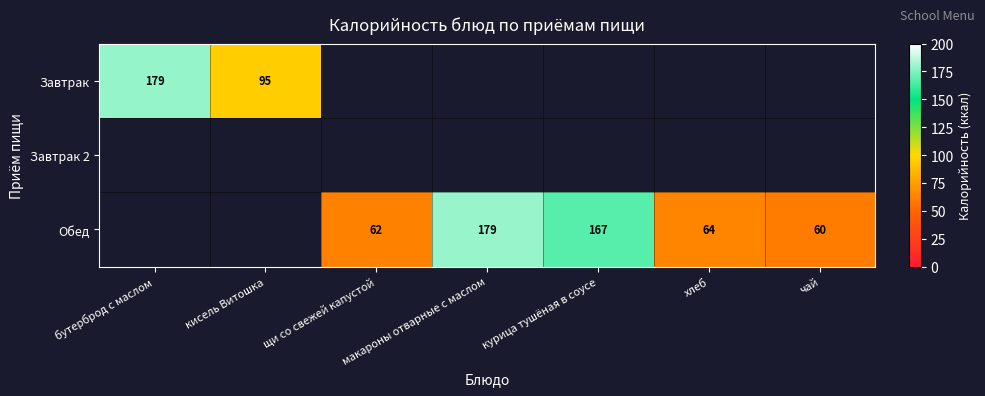

What is the minimum value shown in the chart?

60.0